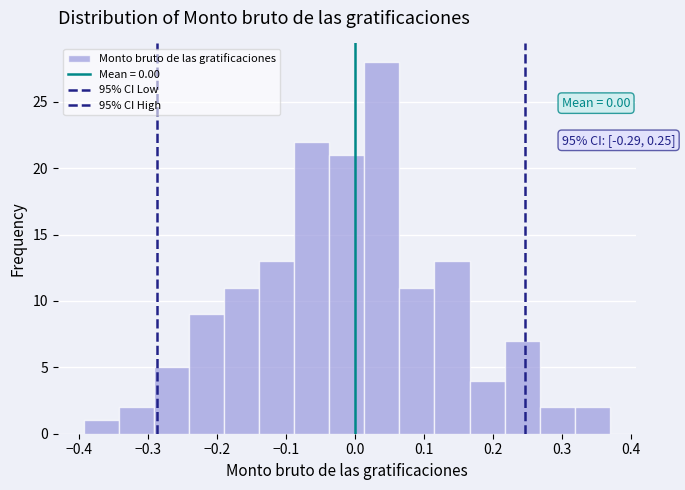

Which range on the x-axis has the tallest bar?

0.01 to 0.06